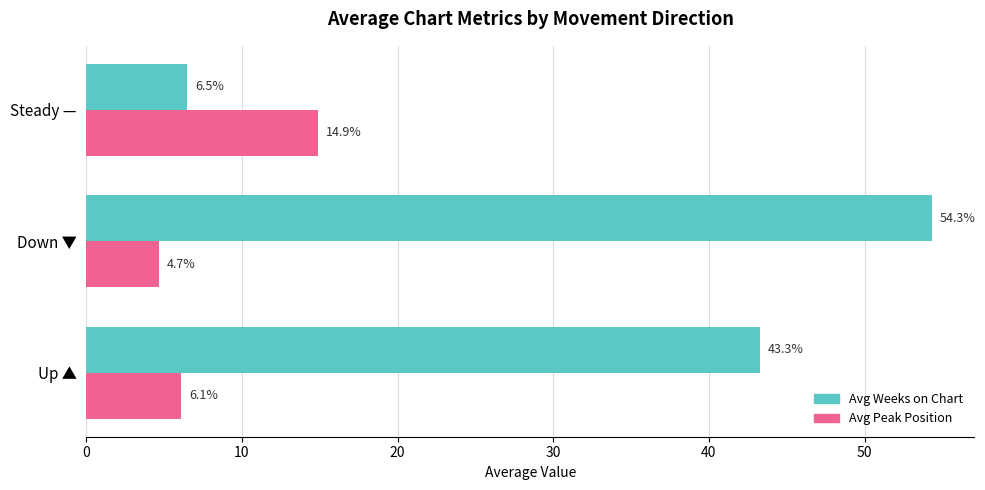

Rank the series by their average value, from highest to lowest.

Avg Weeks on Chart, Avg Peak Position